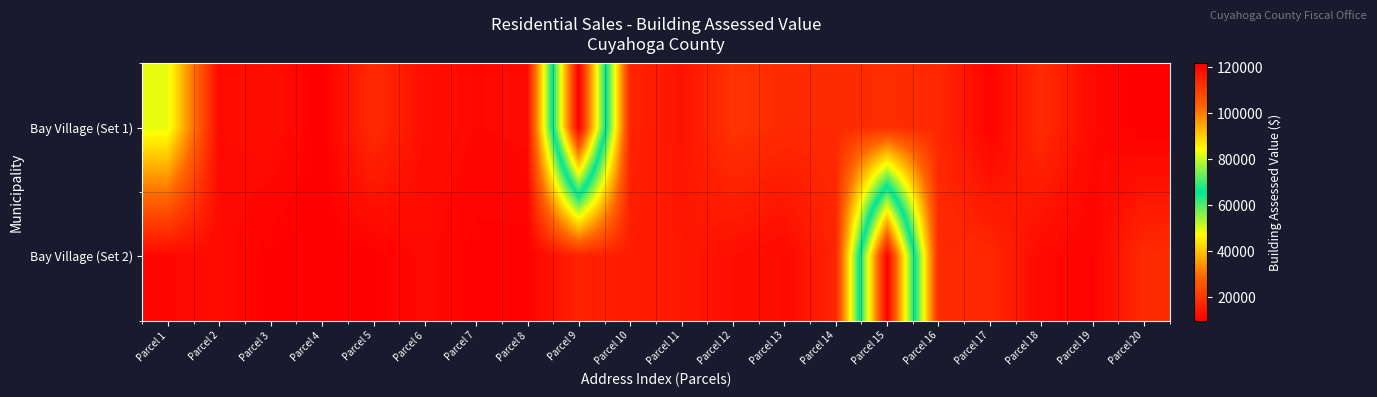

Reading right to left, list all the values displayed in this chart.

Bay Village (Set 1): Parcel 20=9870	Parcel 19=11795	Parcel 18=17955	Parcel 17=10675	Parcel 16=17395	Parcel 15=18340	Parcel 14=17745	Parcel 13=17745	Parcel 12=19530	Parcel 11=13510	Parcel 10=16730	Parcel 9=121695	Parcel 8=11900	Parcel 7=11550	Parcel 6=12845	Parcel 5=17885	Parcel 4=9975	Parcel 3=12635	Parcel 2=11900	Parcel 1=49140
Bay Village (Set 2): Parcel 20=17955	Parcel 19=10675	Parcel 18=11795	Parcel 17=17395	Parcel 16=17885	Parcel 15=121695	Parcel 14=16730	Parcel 13=11900	Parcel 12=12845	Parcel 11=14315	Parcel 10=15295	Parcel 9=16240	Parcel 8=10395	Parcel 7=10395	Parcel 6=11900	Parcel 5=10220	Parcel 4=9870	Parcel 3=10220	Parcel 2=12215	Parcel 1=11480